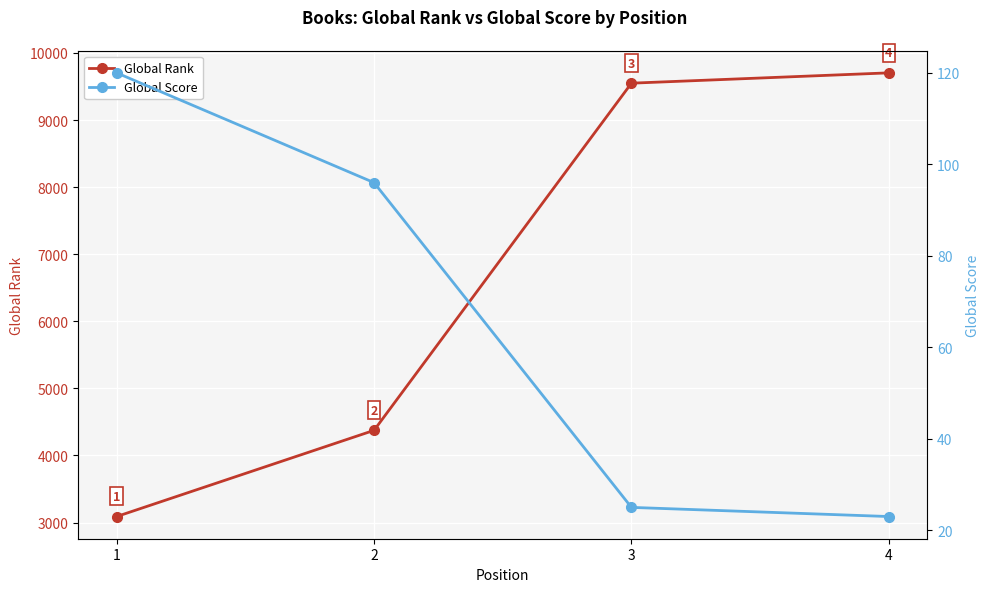

Rank the series by their average value, from highest to lowest.

Global Rank, Global Score